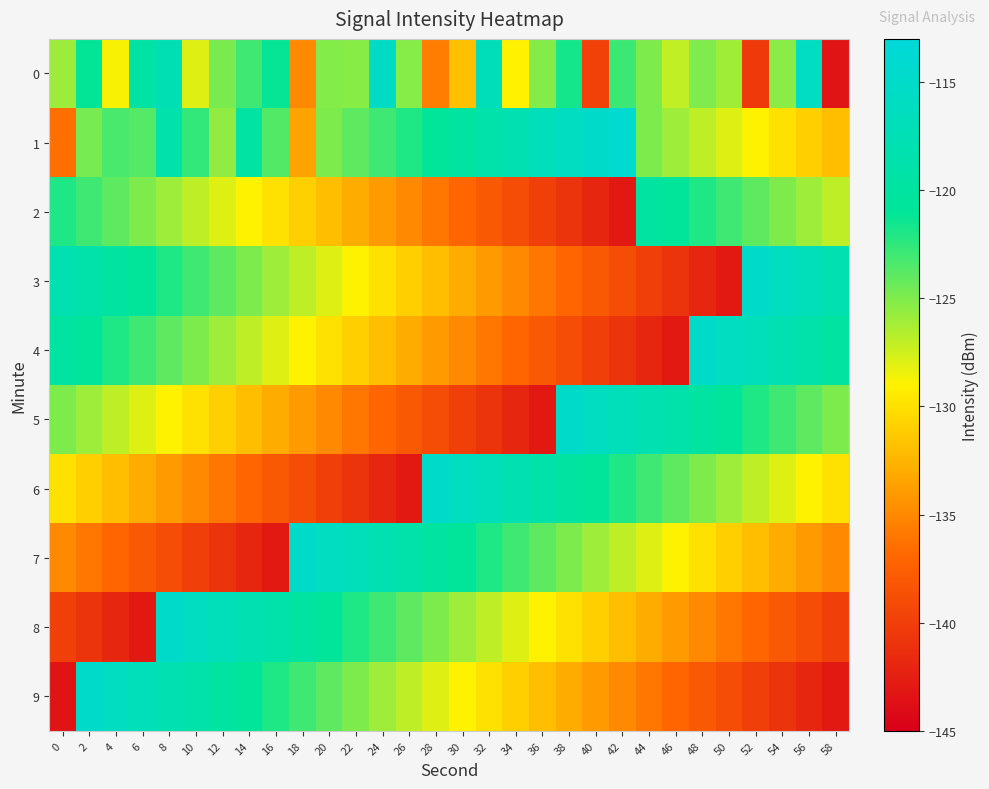

Rank the series by their maximum value, from lowest to highest.

2, 0, 3, 4, 5, 6, 7, 8, 9, 1